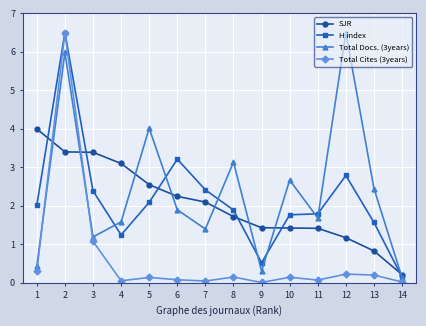

Which category has the lowest value in the SJR series?

14